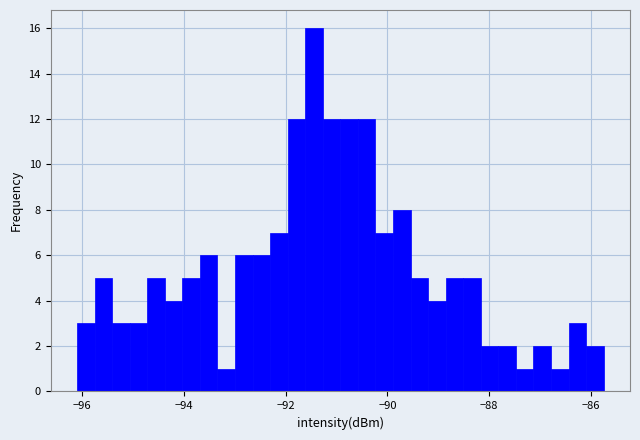

Around what value on the x-axis is the tallest bar? Give the approximate position of its centre, as read against the axis.

-91.4